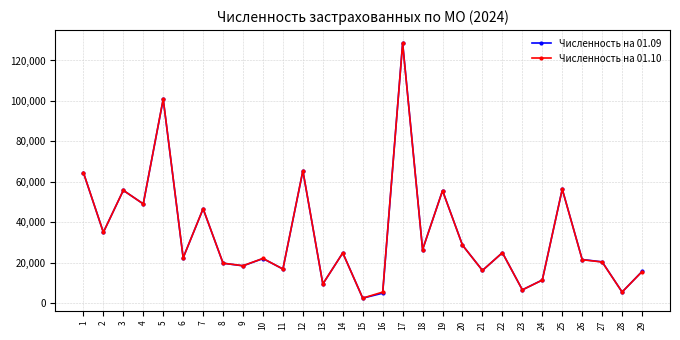

What are all the series names shown in the legend?

Численность на 01.09, Численность на 01.10